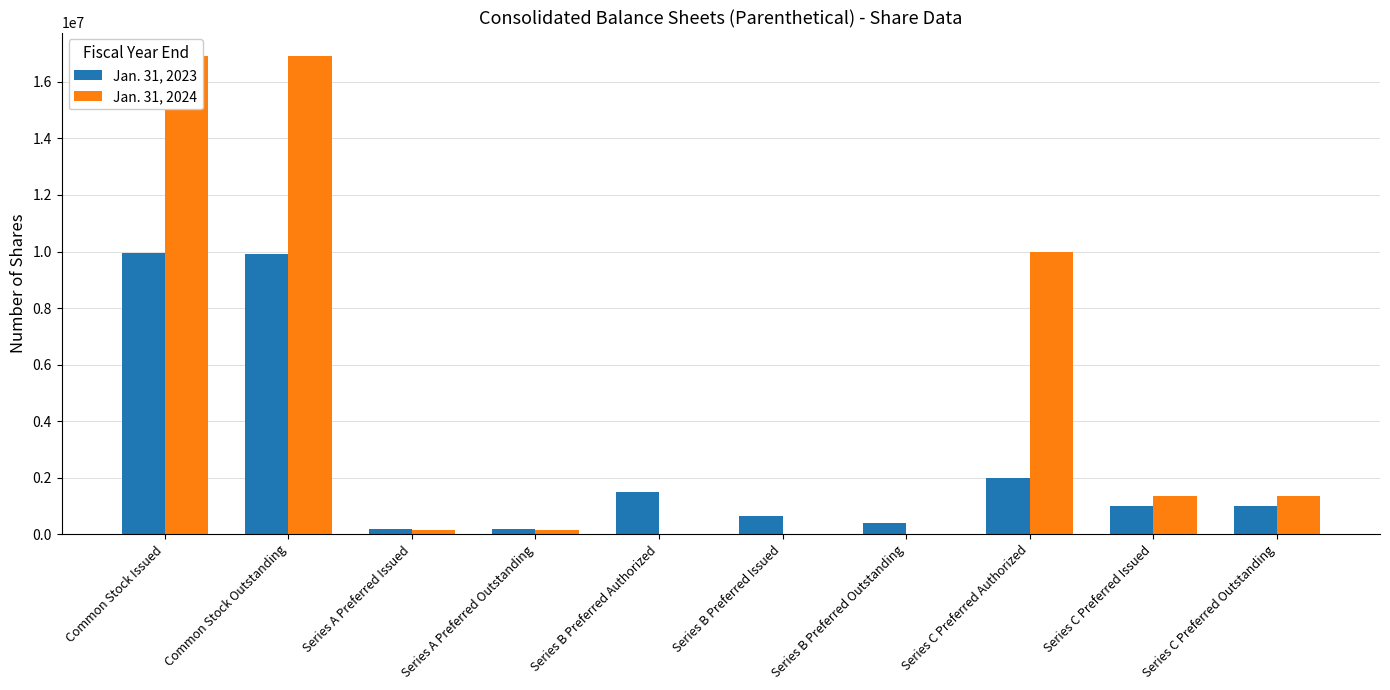

Where is Jan. 31, 2024 nearest to the value 8451273?

Series C Preferred Authorized